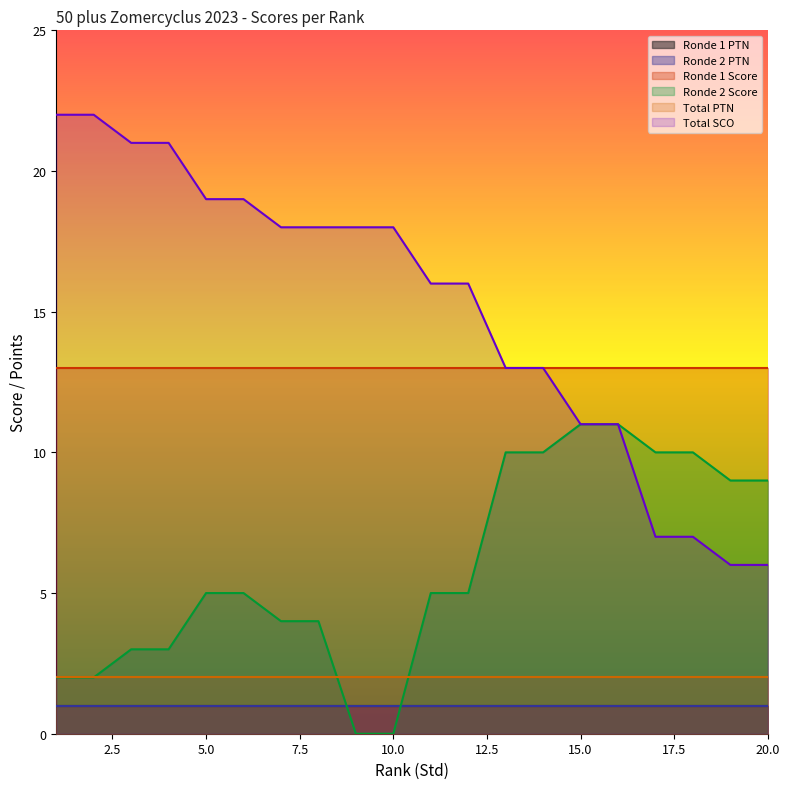

What is the value of the Total SCO point at the 20th from the left?

6